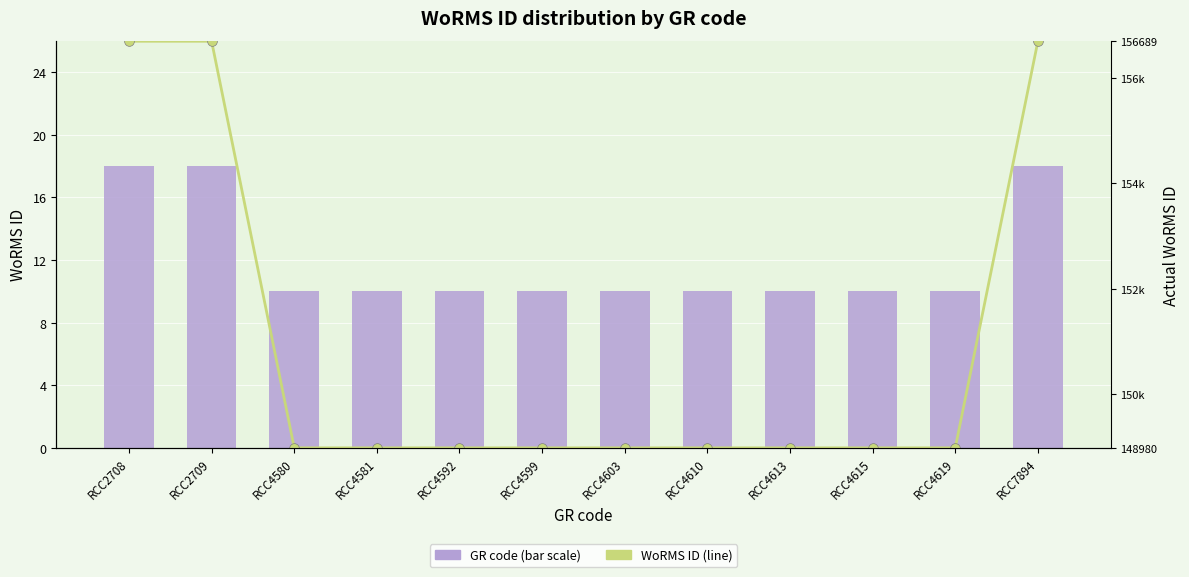

Reading left to right, list all the values displayed in this chart.

WoRMS ID (156689=18, 148980=10): RCC2708=18	RCC2709=18	RCC4580=10	RCC4581=10	RCC4592=10	RCC4599=10	RCC4603=10	RCC4610=10	RCC4613=10	RCC4615=10	RCC4619=10	RCC7894=18
Actual WoRMS ID: RCC2708=156689	RCC2709=156689	RCC4580=148980	RCC4581=148980	RCC4592=148980	RCC4599=148980	RCC4603=148980	RCC4610=148980	RCC4613=148980	RCC4615=148980	RCC4619=148980	RCC7894=156689